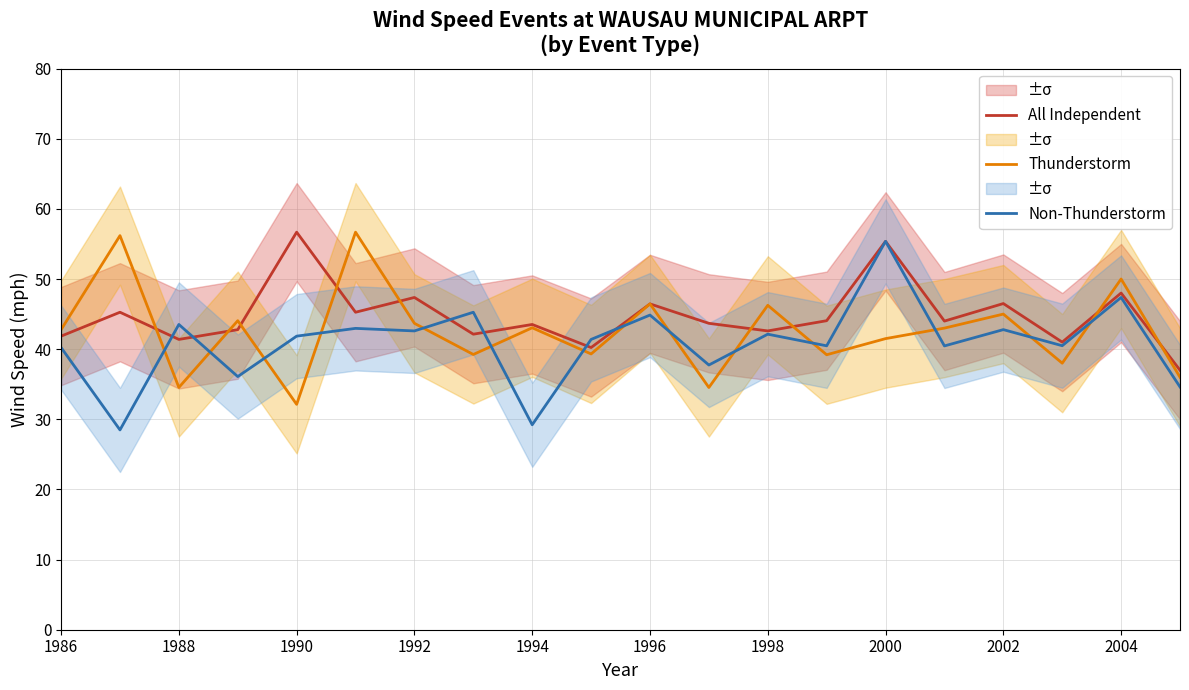

Reading right to left, list all the values displayed in this chart.

All Independent: 37.0	48.0	41.0	46.5	44.0	55.4	44.1	42.6	43.7	46.5	40.2	43.5	42.1	47.4	45.3	56.7	42.8	41.4	45.3	41.9
Thunderstorm: 36.0	50.0	38.0	45.0	43.0	41.5	39.2	46.2	34.5	46.5	39.3	43.0	39.2	43.7	56.7	32.1	44.1	34.5	56.2	42.8
Non-Thunderstorm: 34.6	47.4	40.5	42.8	40.5	55.4	40.5	42.1	37.7	44.9	41.4	29.2	45.3	42.6	43.0	41.9	36.1	43.5	28.5	40.2